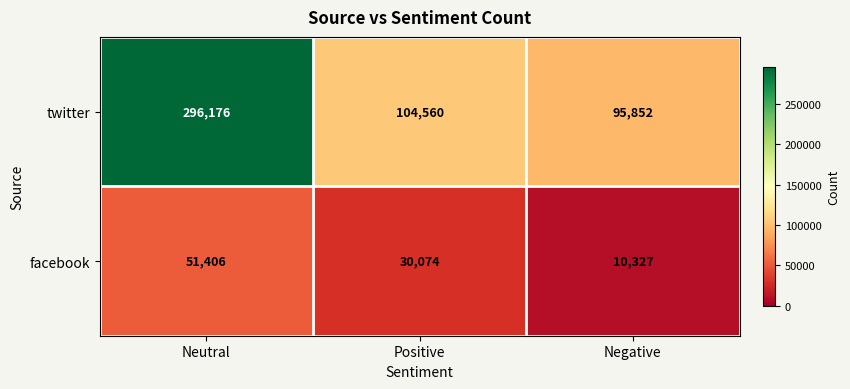

At which category is the sum across all series the highest?

Neutral